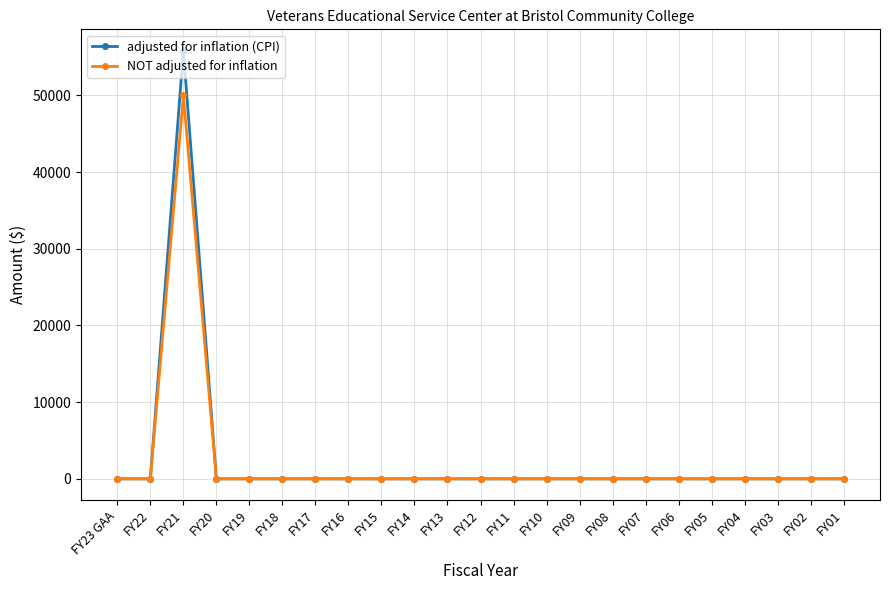

What position from the right is FY02?

2